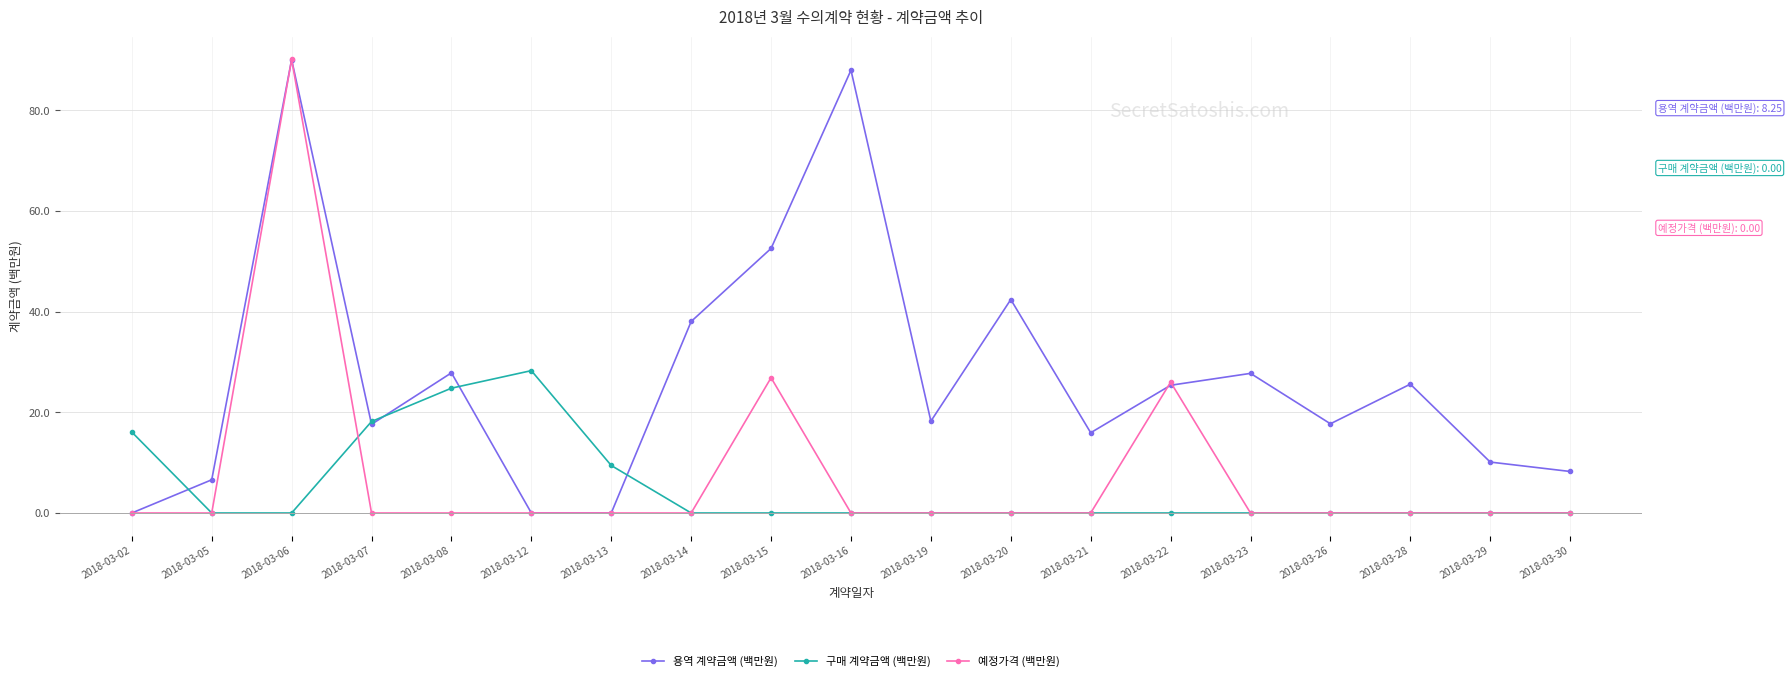

At how many categories does at least one series exceed 82?

2